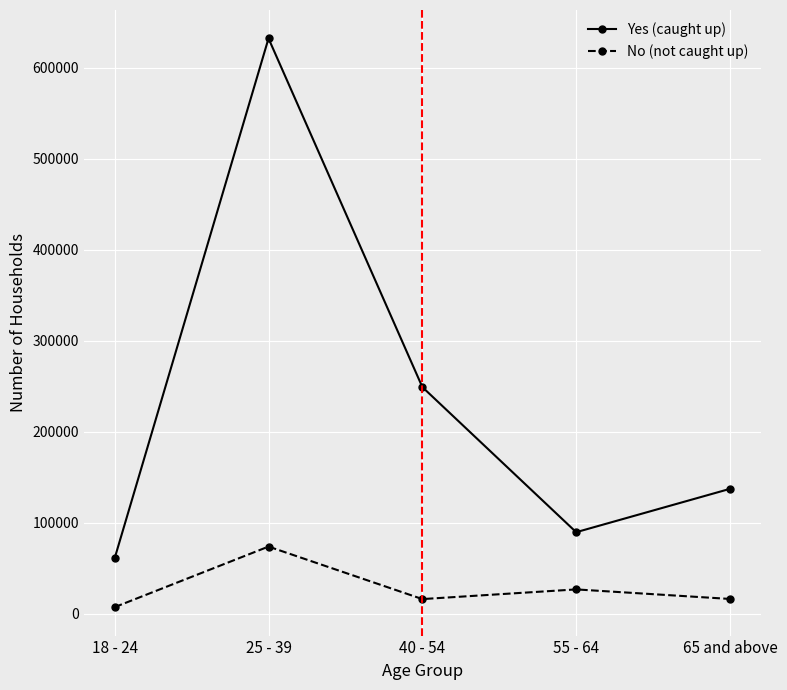

Does the chart display data point markers on the line(s)?

Yes